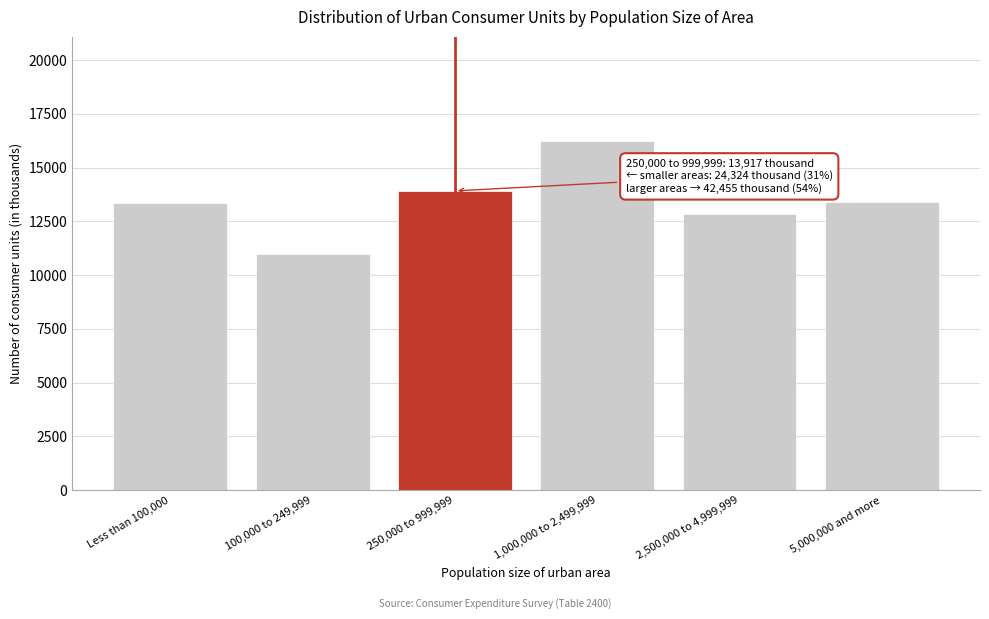

Is it true that the value at 250,000 to 999,999 is 8949?

False